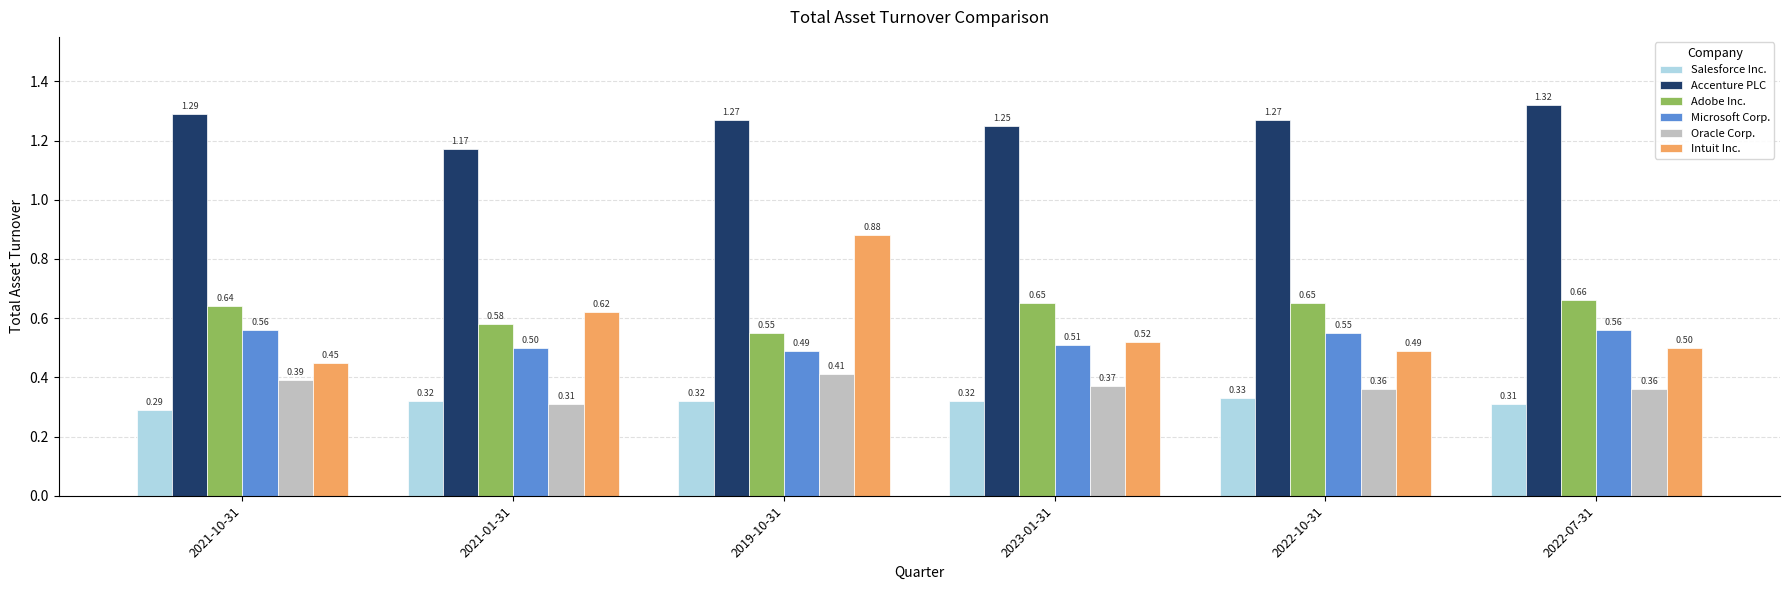

Which category has the lowest value across all series?

2021-10-31